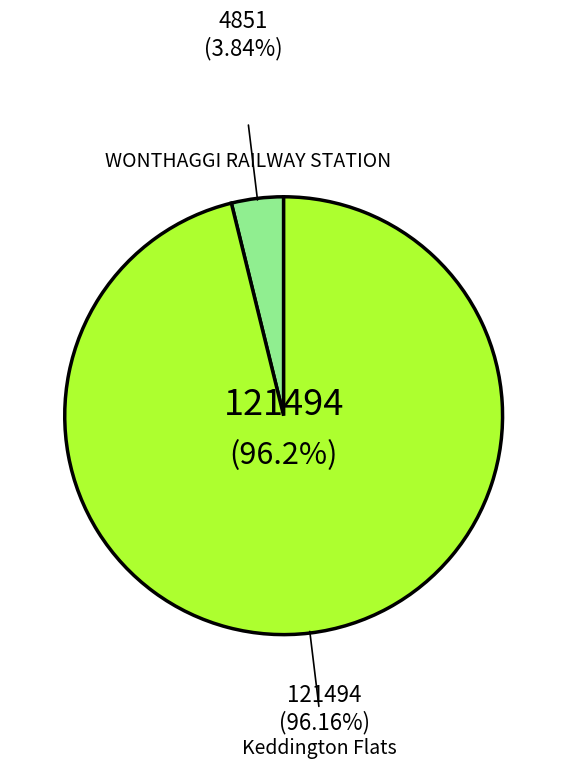

Does any single category account for the majority?

Yes